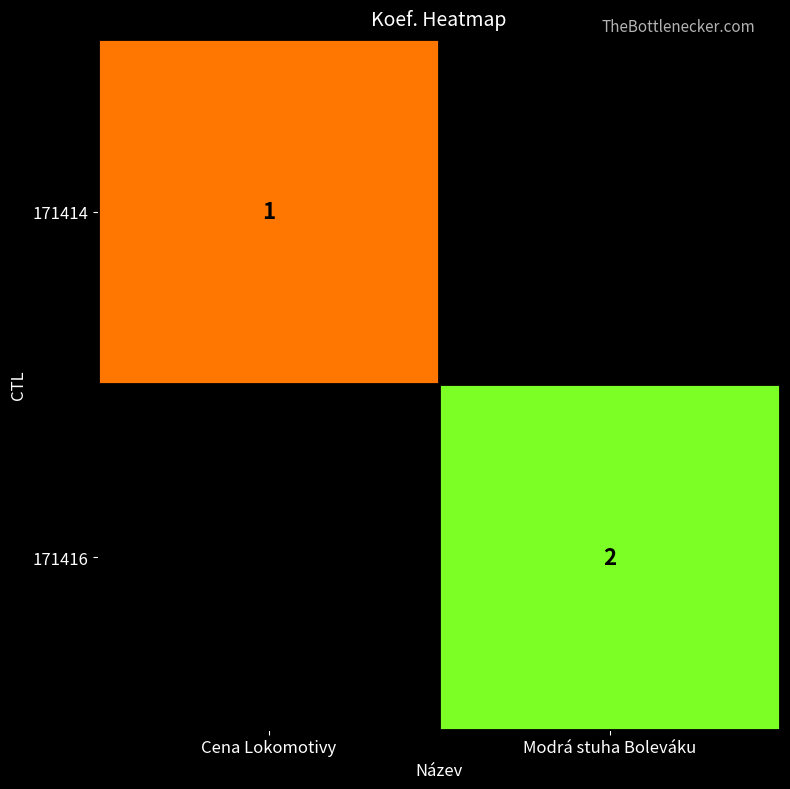

True or false: 171416 has a value of 3 at Modrá stuha Boleváku.

False